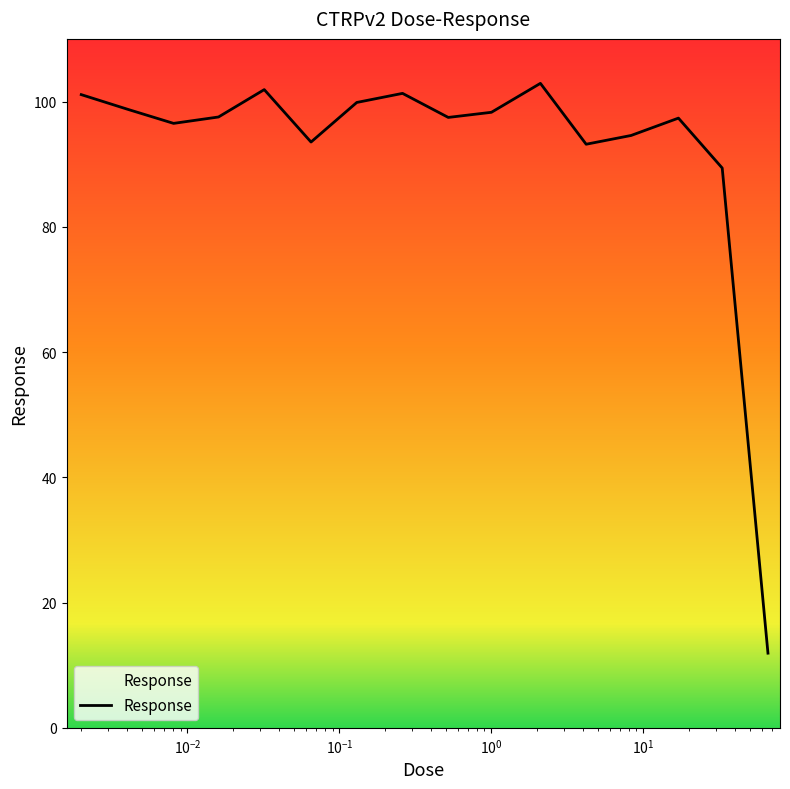

Where is the first local minimum?

$\mathdefault{10^{-2}}$